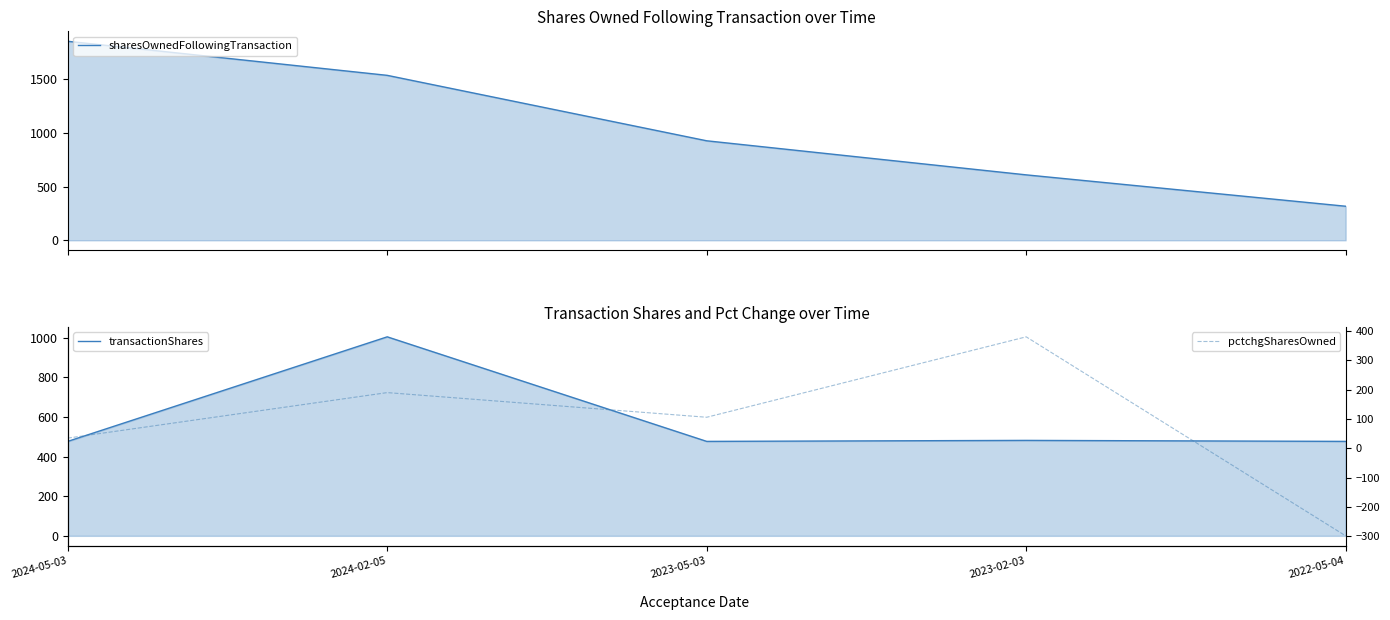

Is the value of sharesOwnedFollowingTransaction at 2023-02-03 greater than the value of transactionShares at 2023-05-03?

Yes